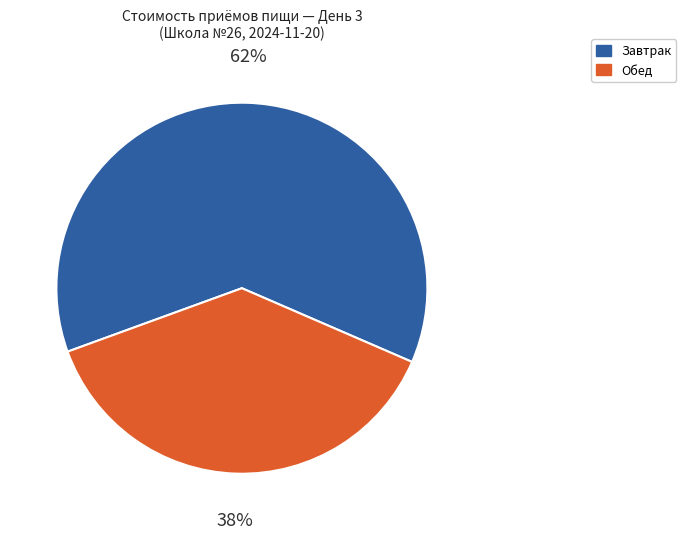

Is there any slice that represents more than half of the pie?

Yes